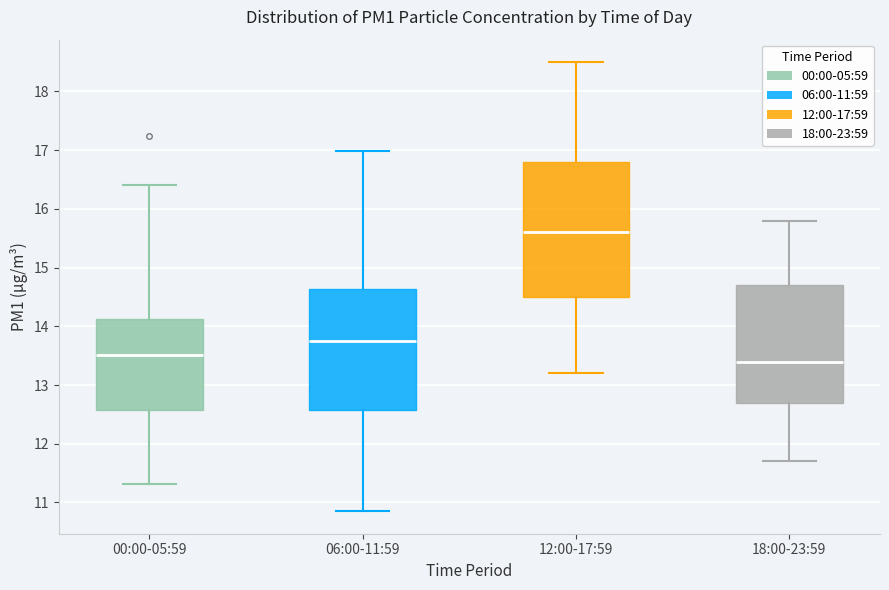

Reading left to right, read every box against the y-axis: the position of its median line, the range the box covers, and the ends of its whiskers. The values are not printed on the chart, so give them approximately, as read against the axis.

00:00-05:59: median 13.5, box 12.6 to 14.1, whiskers 11.3 to 16.4
06:00-11:59: median 13.8, box 12.6 to 14.6, whiskers 10.9 to 17.0
12:00-17:59: median 15.6, box 14.5 to 16.8, whiskers 13.2 to 18.5
18:00-23:59: median 13.4, box 12.7 to 14.7, whiskers 11.7 to 15.8